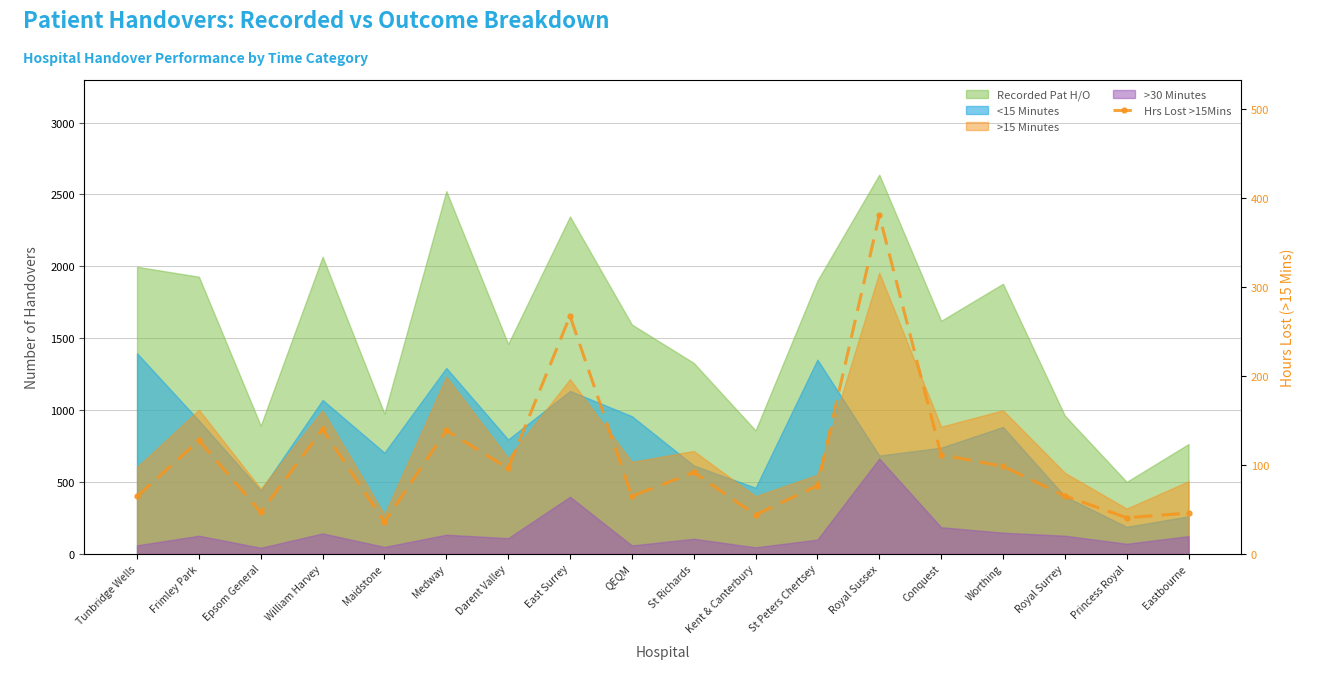

What position from the left is QEQM?

9